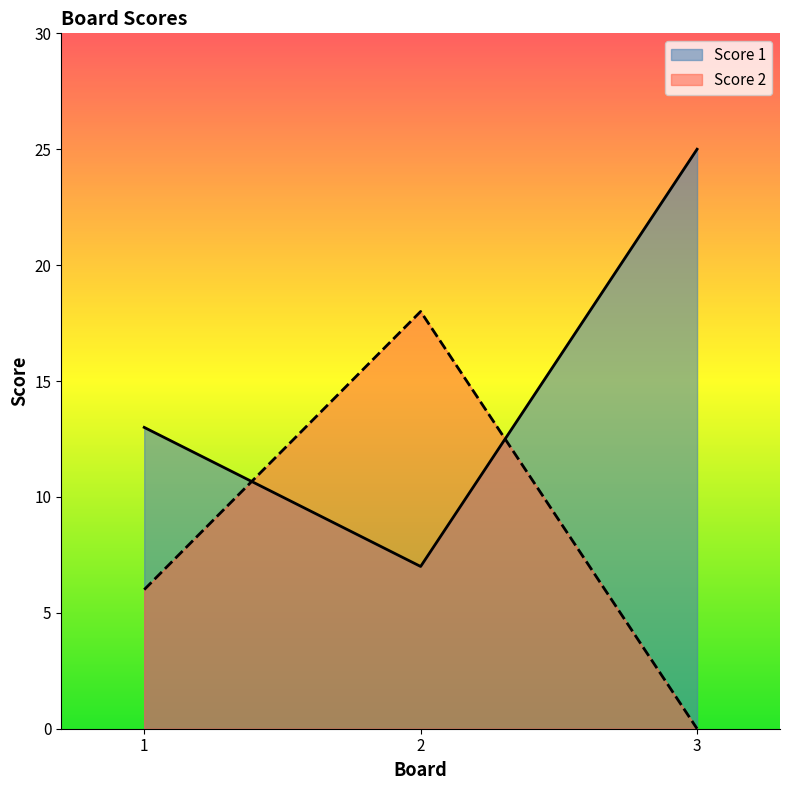

Which series changed the most between 2 and 3?

Score 1